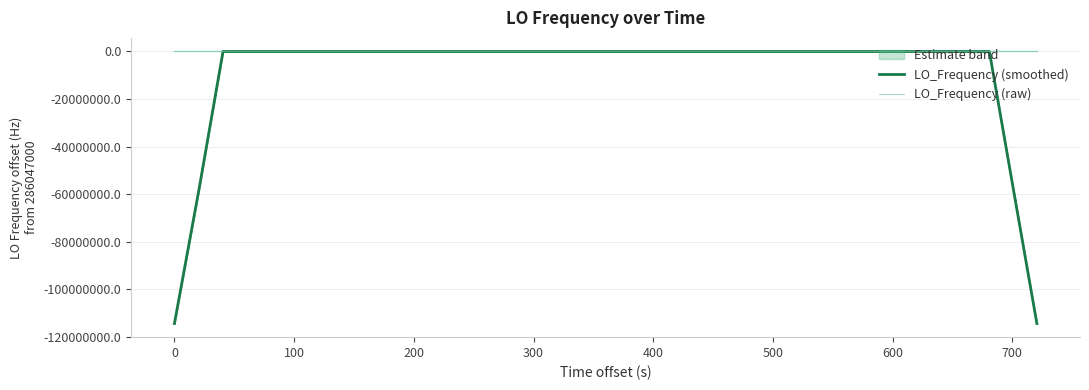

What is the minimum value for LO_Frequency (smoothed)?

-114418799.5